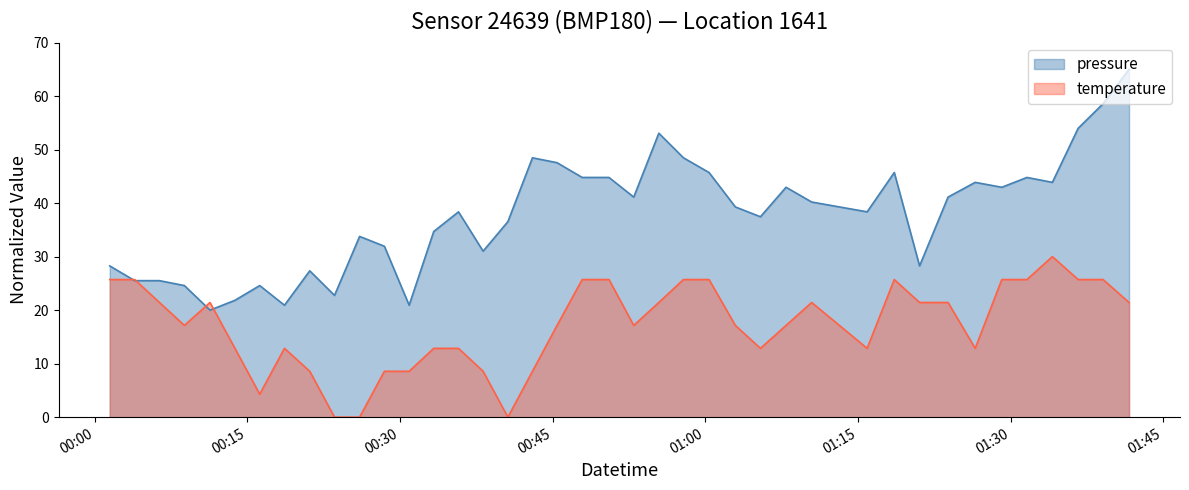

At how many categories does at least one series exceed 56?

2